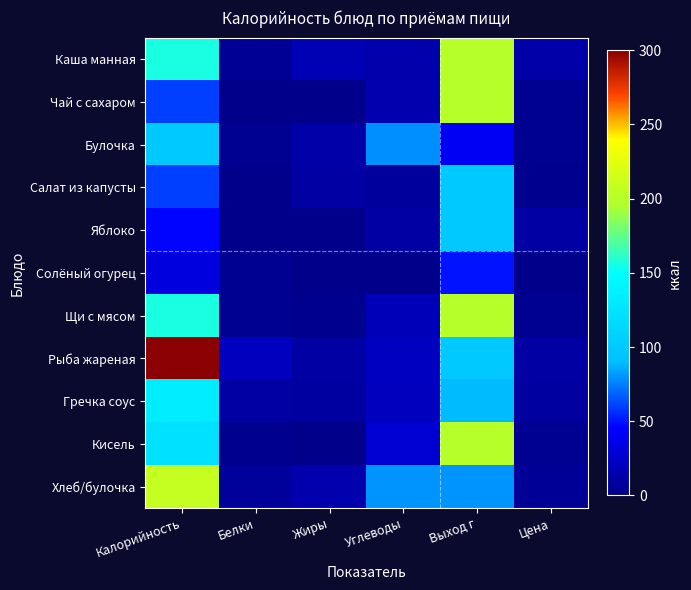

Which label corresponds to the largest value in the chart?

Калорийность